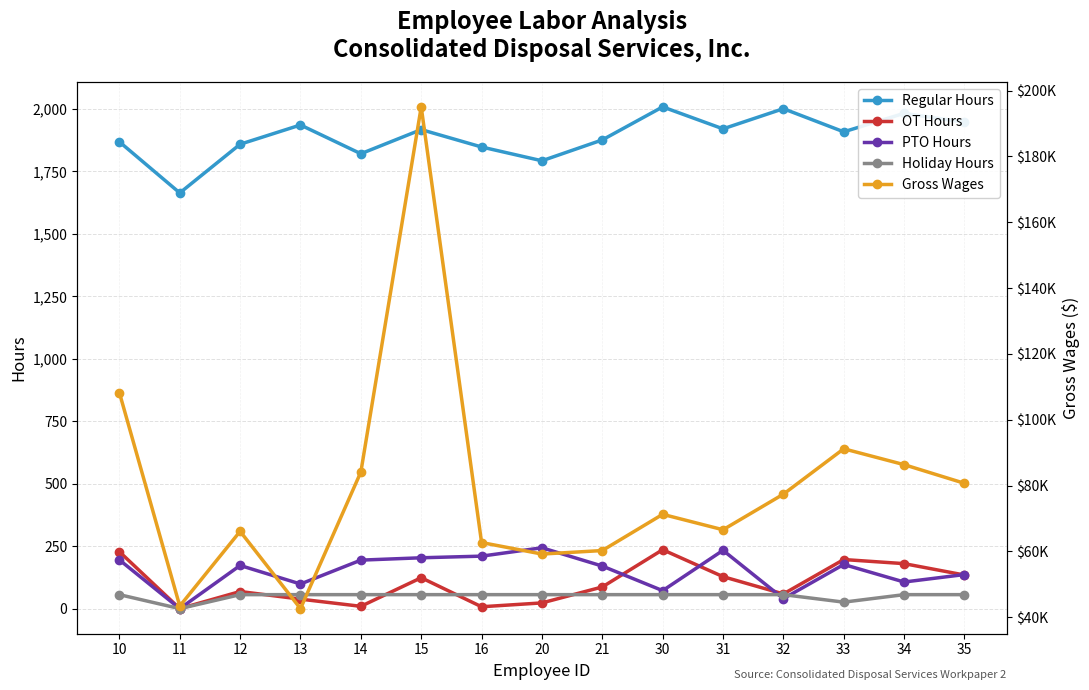

How many categories are shown in the chart?

15